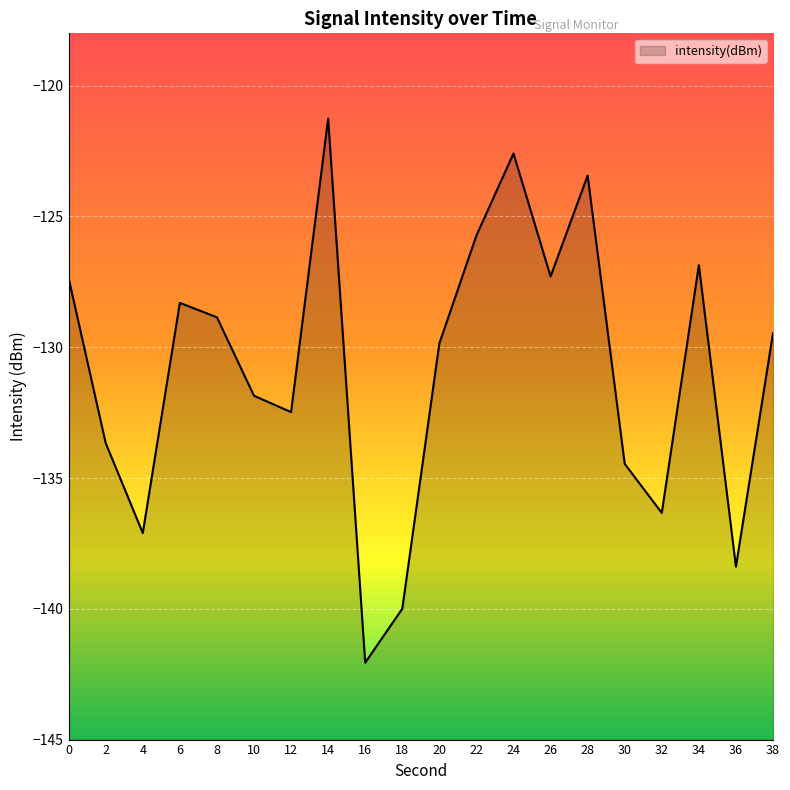

What is the smallest value displayed?

-142.1